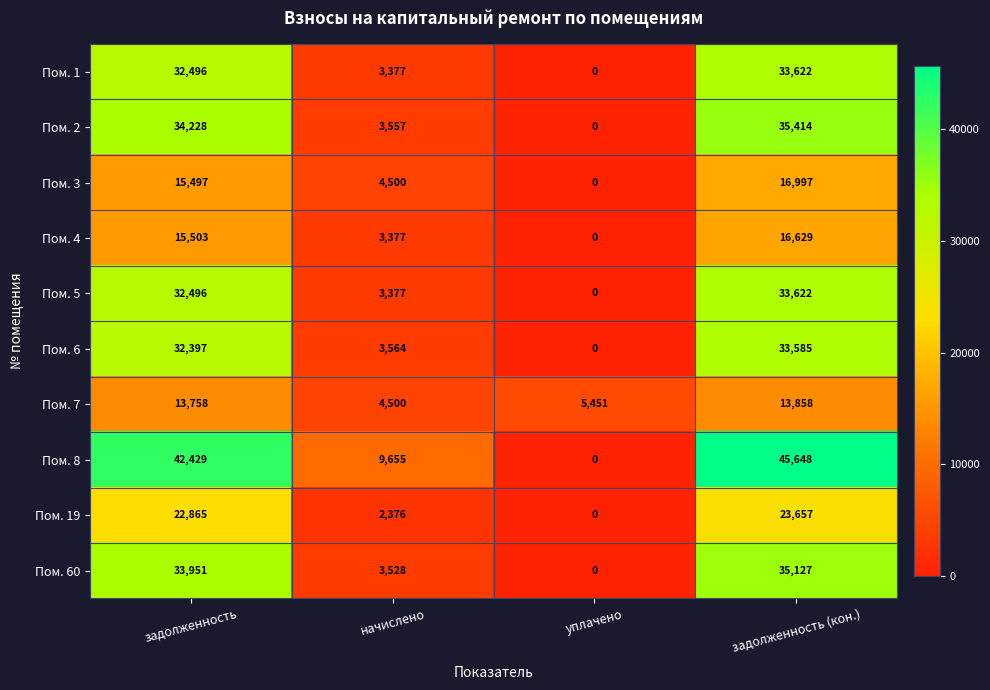

Which label corresponds to the largest value in the chart?

задолженность (кон.)